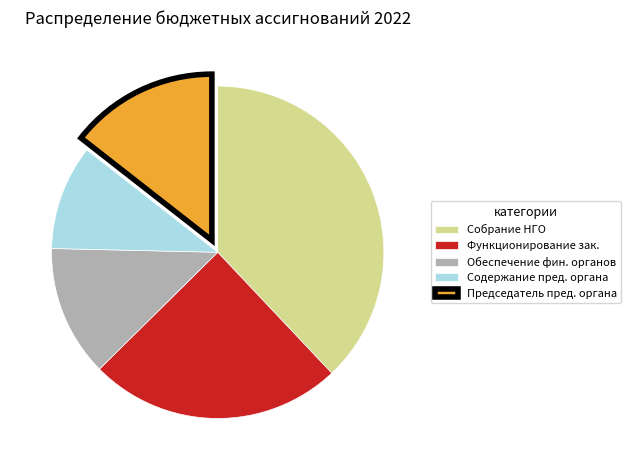

How many segments does this pie chart have?

5